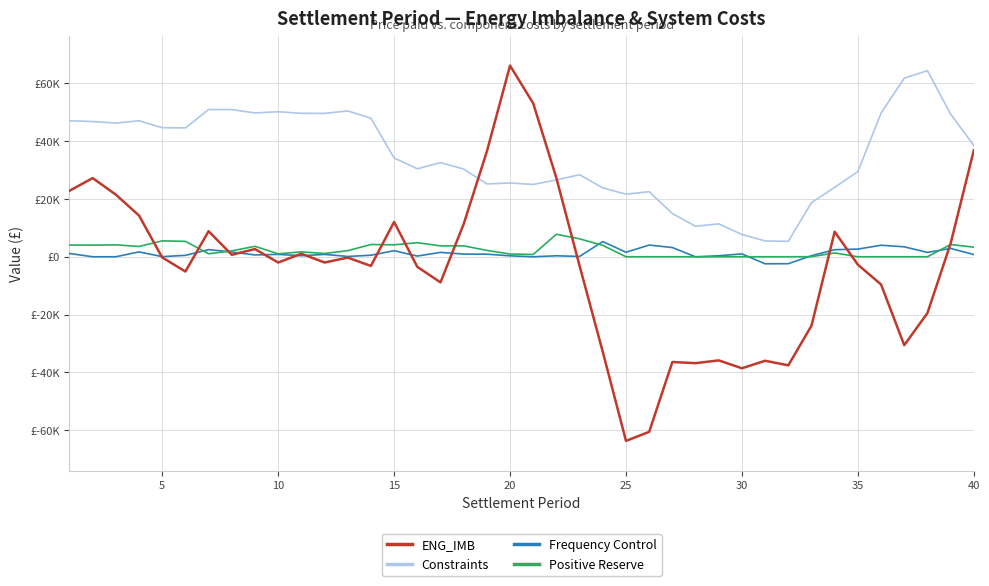

List the series in order of their peak value, highest first.

ENG_IMB, Constraints, Positive Reserve, Frequency Control